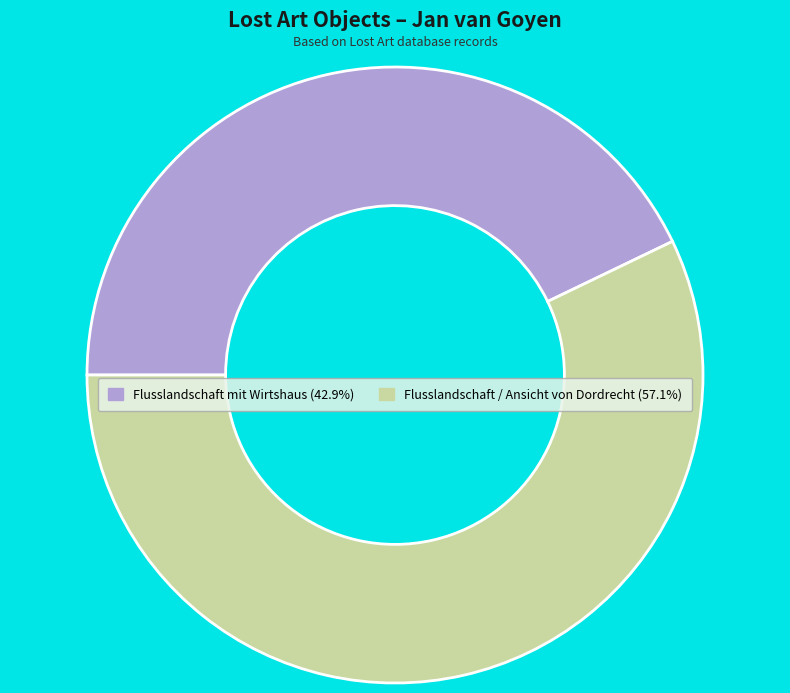

What is the smallest slice in the pie chart?

Flusslandschaft mit Wirtshaus